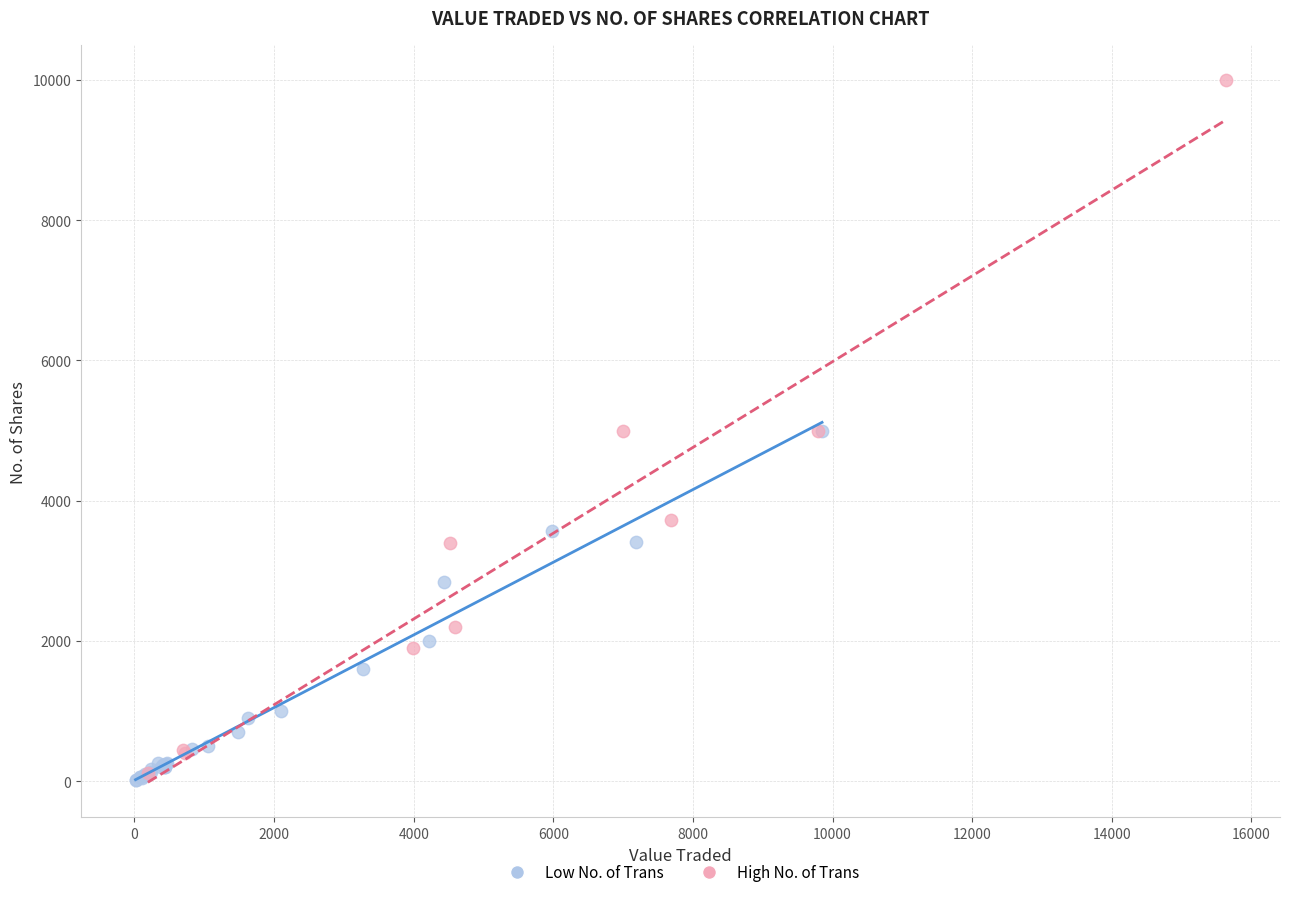

Which series has the widest spread of Y values?

High No. of Trans